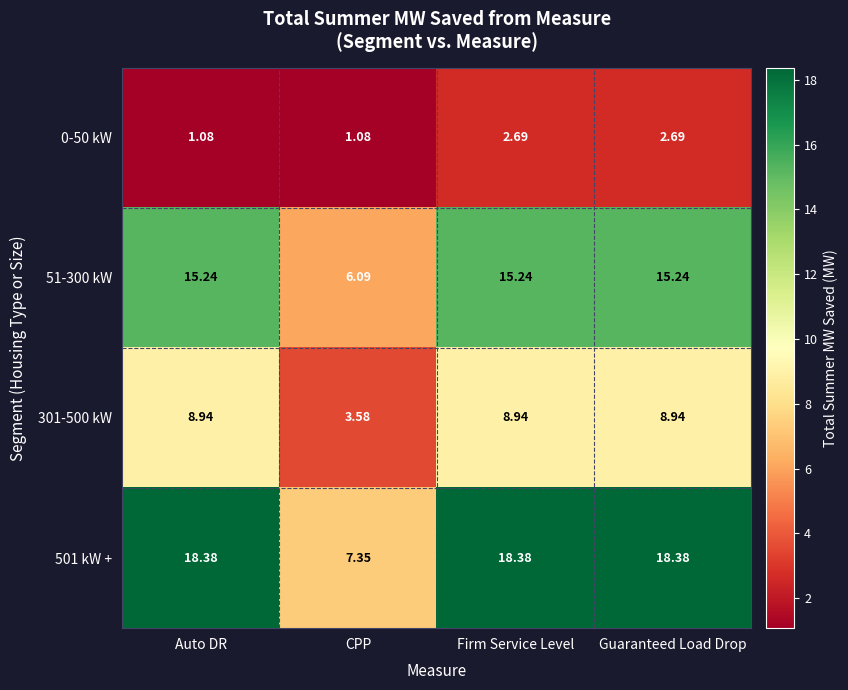

Where does the 301-500 kW series first go above 8?

Auto DR